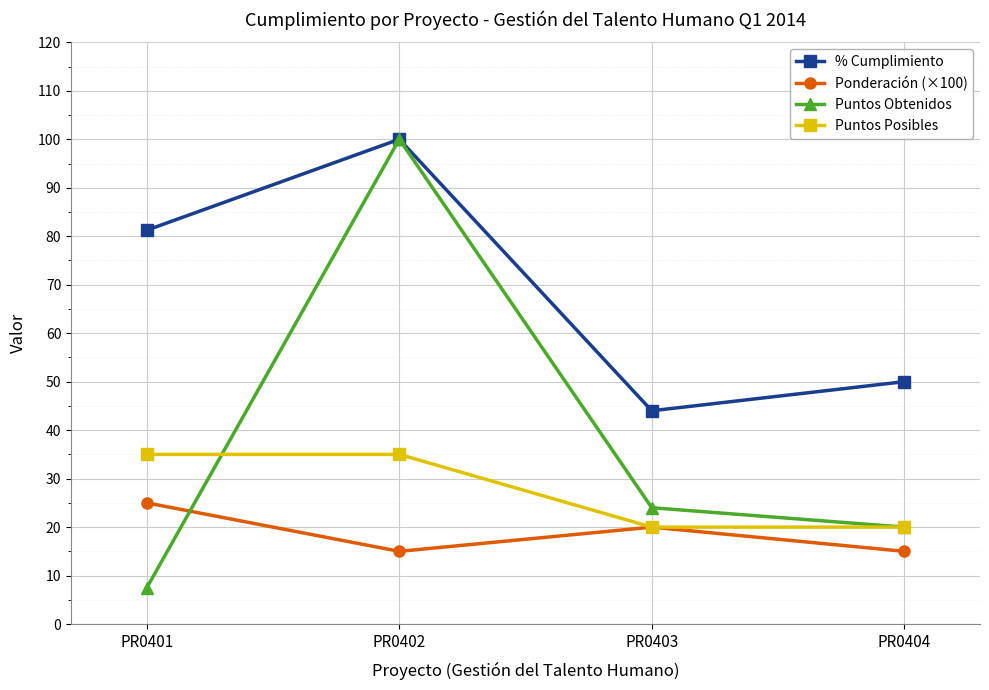

Where does the Ponderación (×100) series first go above 20?

PR0401